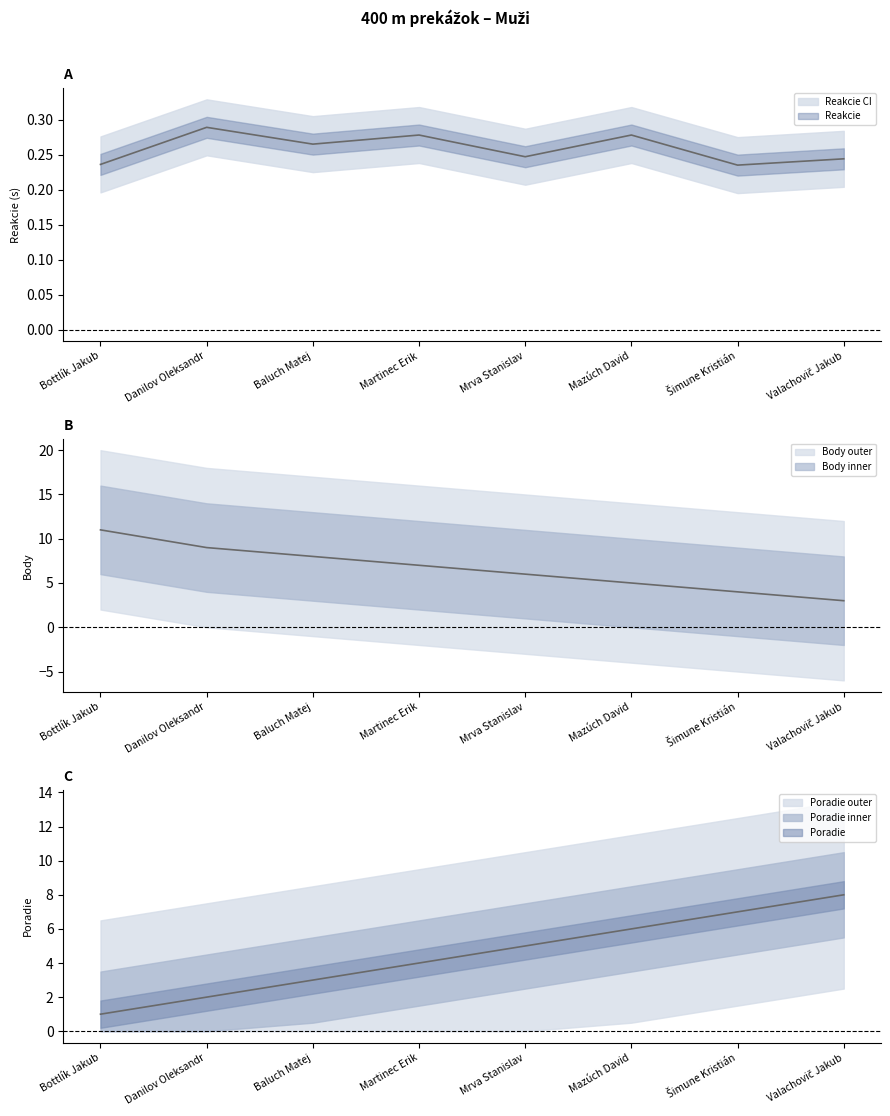

True or false: Reakcie and Poradie cross at least once.

False